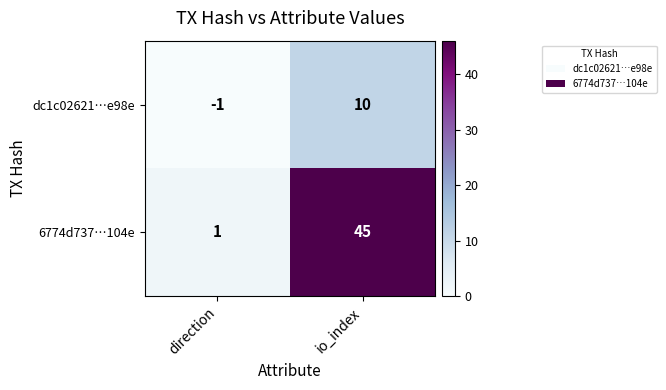

At which label is dc1c02621…e98e closest to 4?

direction